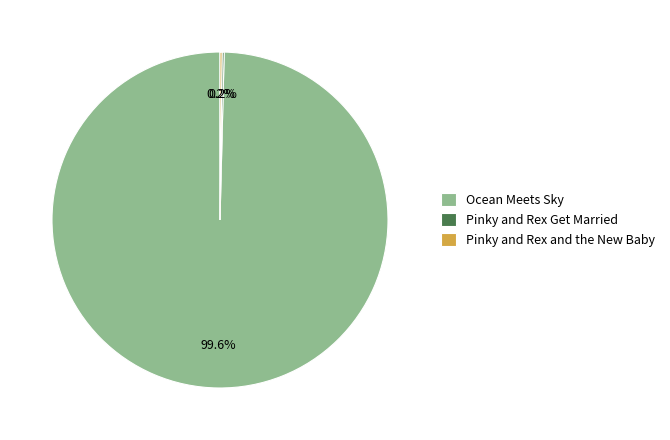

Which category accounts for the majority?

Ocean Meets Sky